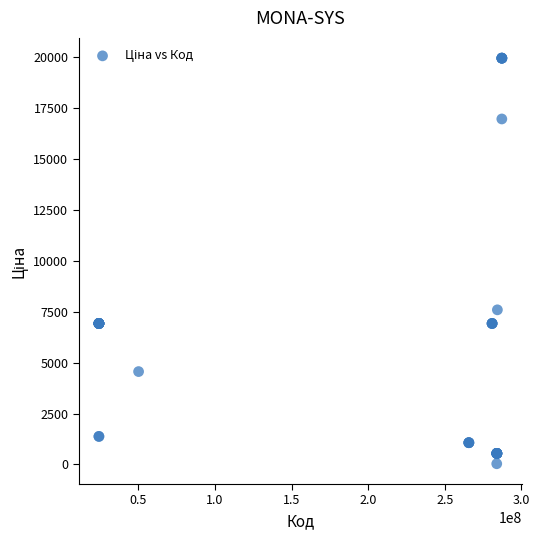

What Y value in the scatter plot is closest to 9998?

7596.5